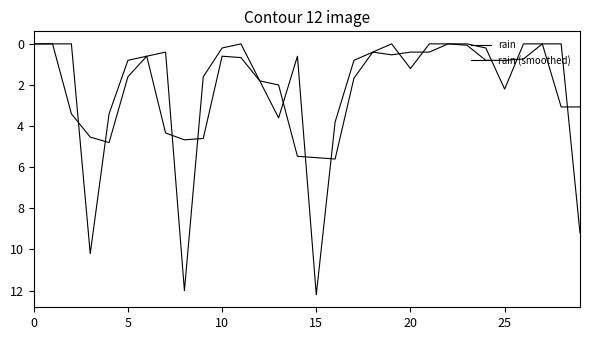

Is this an area chart (filled region under the line)?

No